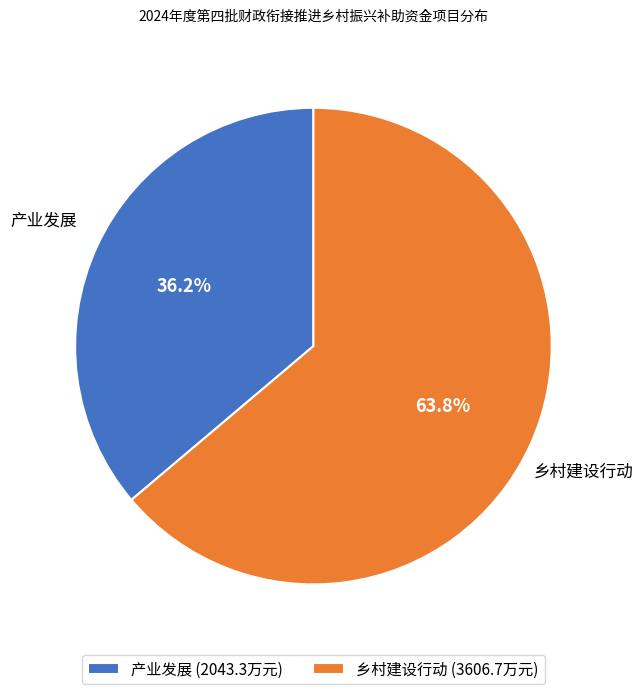

Which slice is the smallest?

产业发展